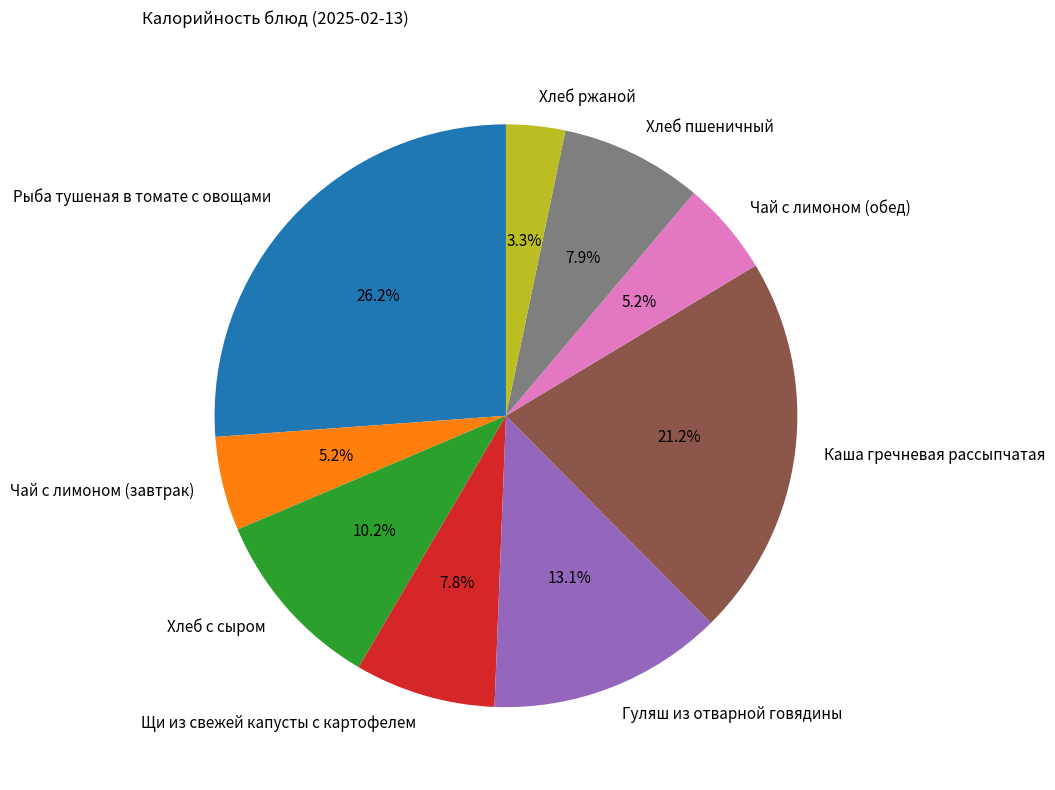

Combined, what portion of the pie is Хлеб с сыром and Чай с лимоном (завтрак)?

15.4%